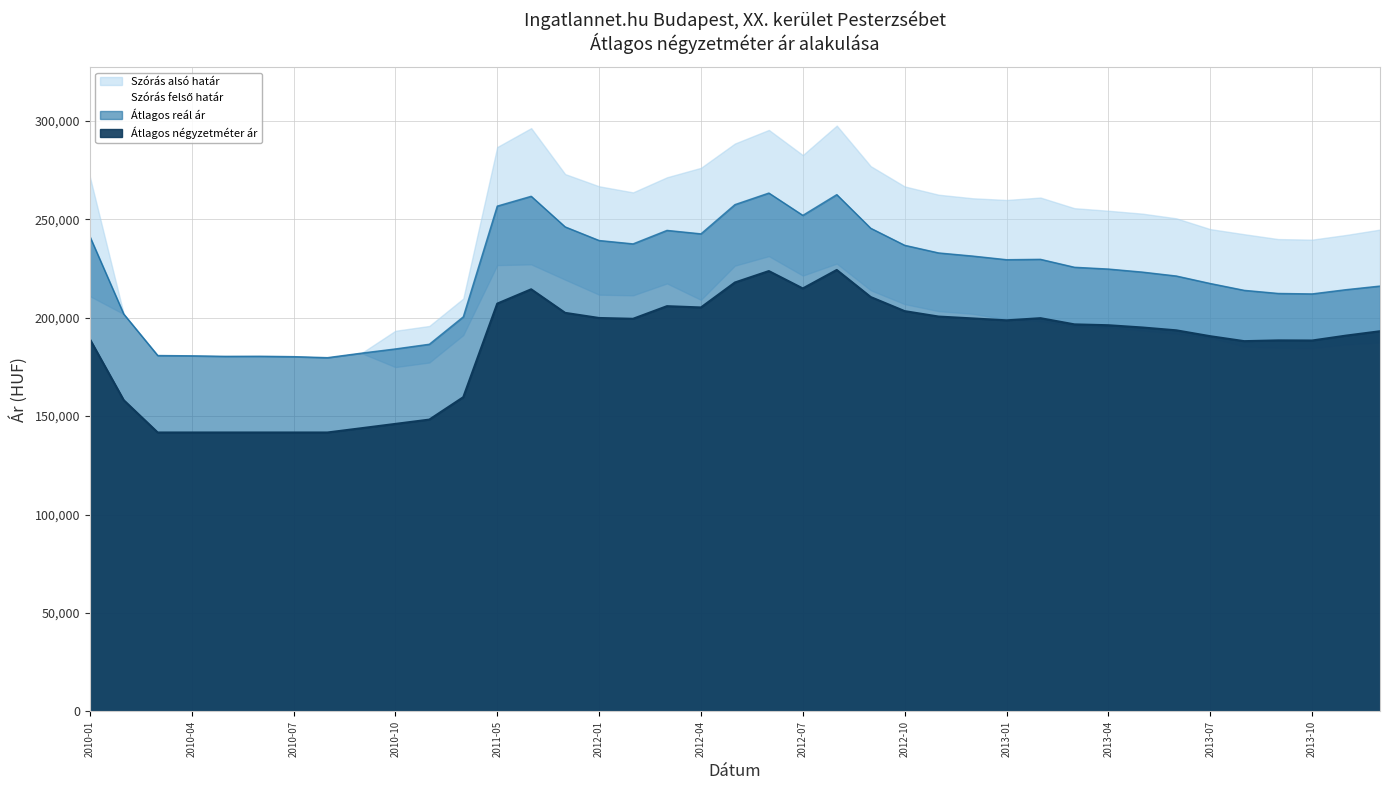

At which label is Átlagos négyzetméter ár closest to 182951?

2013-08